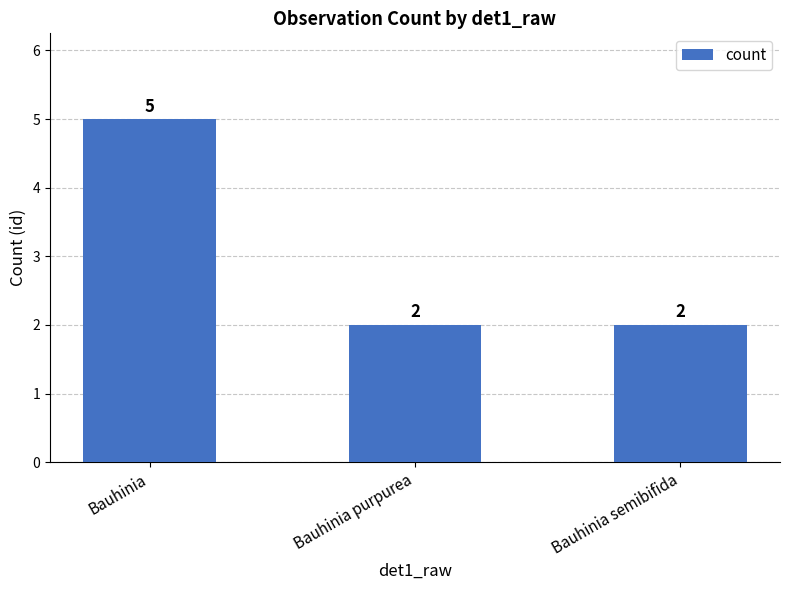

What is the greatest value displayed?

5